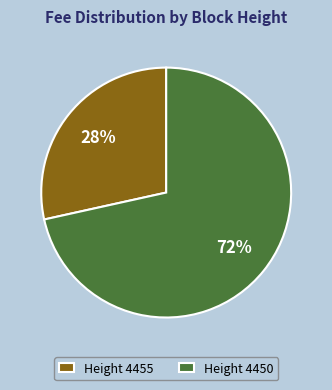

Approximately how many times larger is the value at Height 4455 compared to Height 4450?

0.4